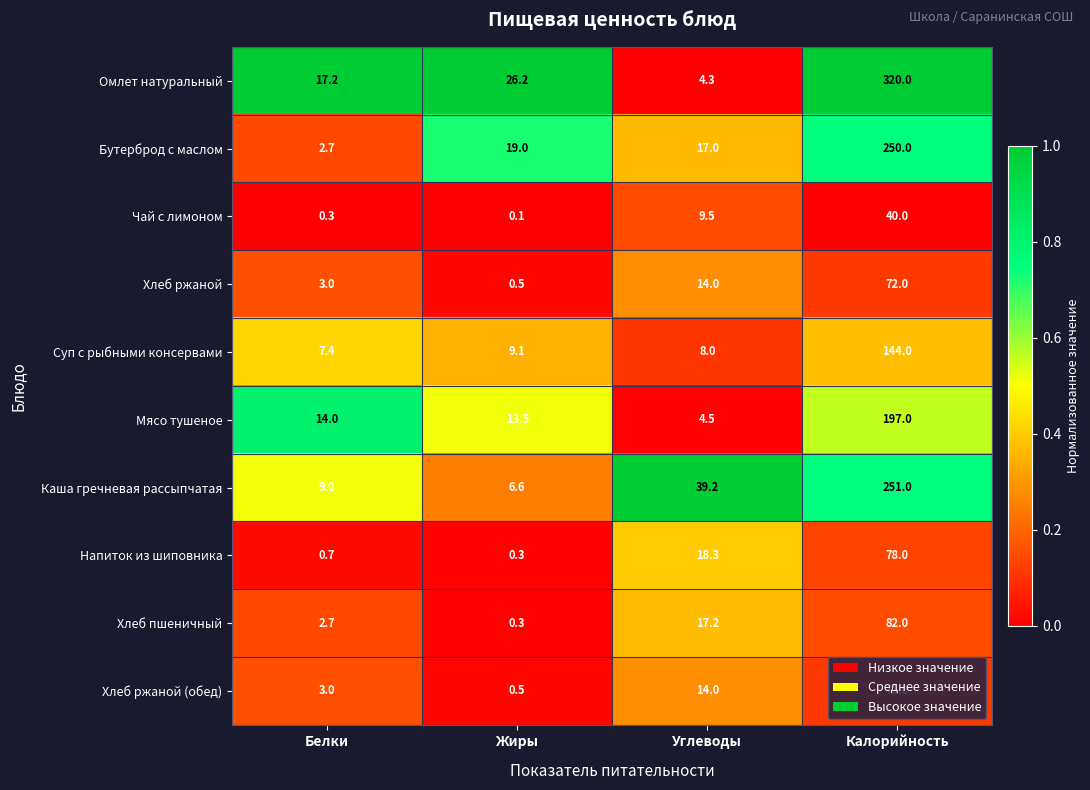

The Хлеб ржаной (обед) series shows 3.0 at Белки. True or false?

True